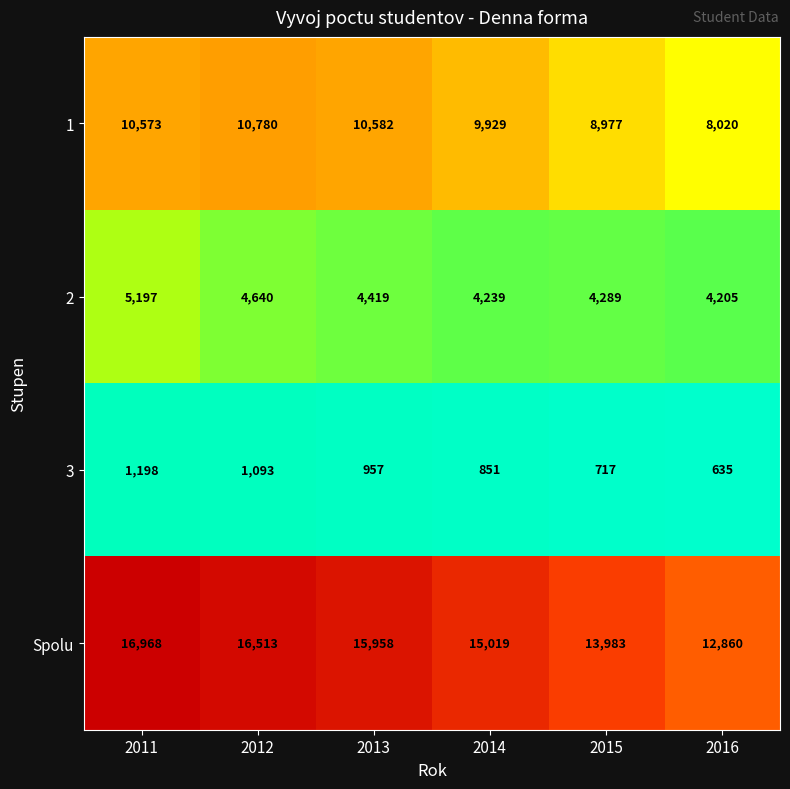

What is the approximate value of 1 at 2015, to the nearest 10?

8980